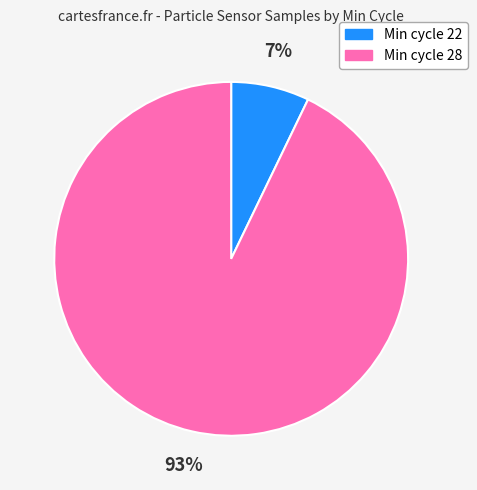

Which category has the smallest portion of the pie?

Min cycle 22